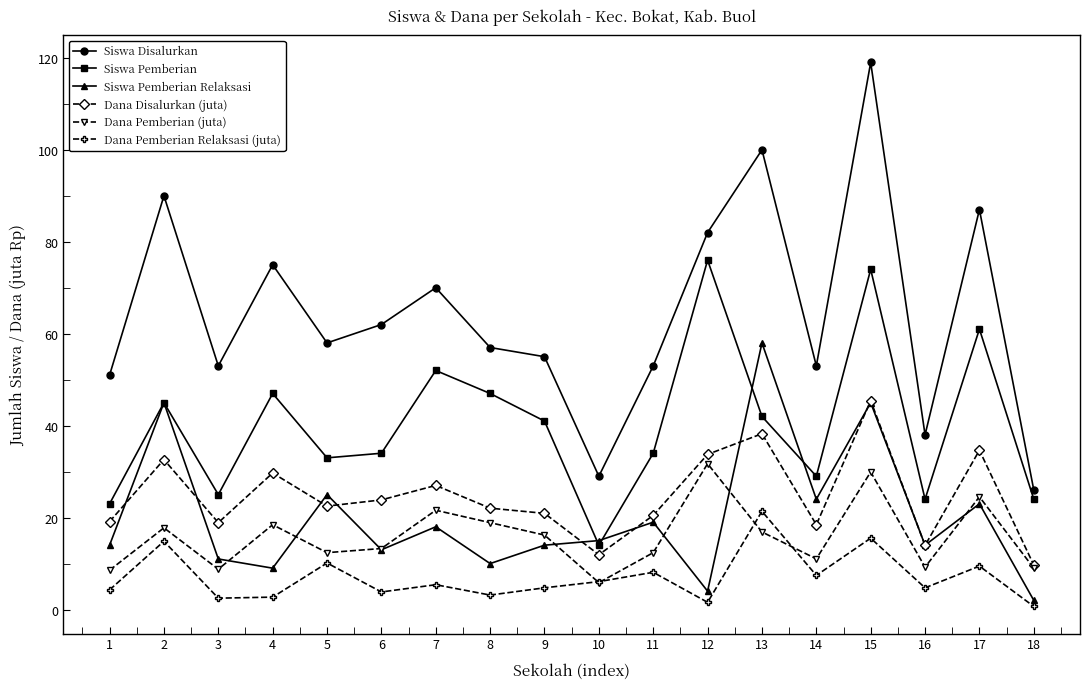

How many interior local valleys does the Siswa Disalurkan series have?

5